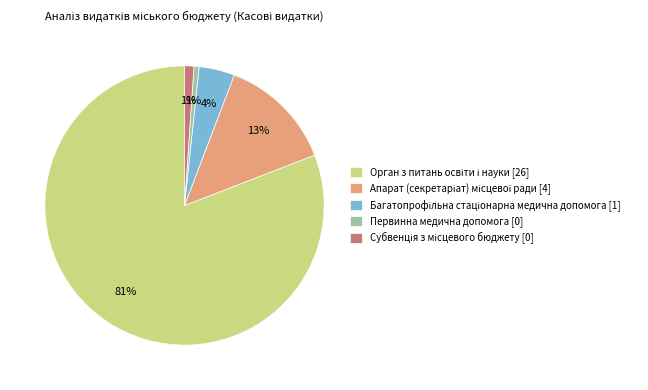

Is it true that Первинна медична допомога [0] is 1% of the pie?

True